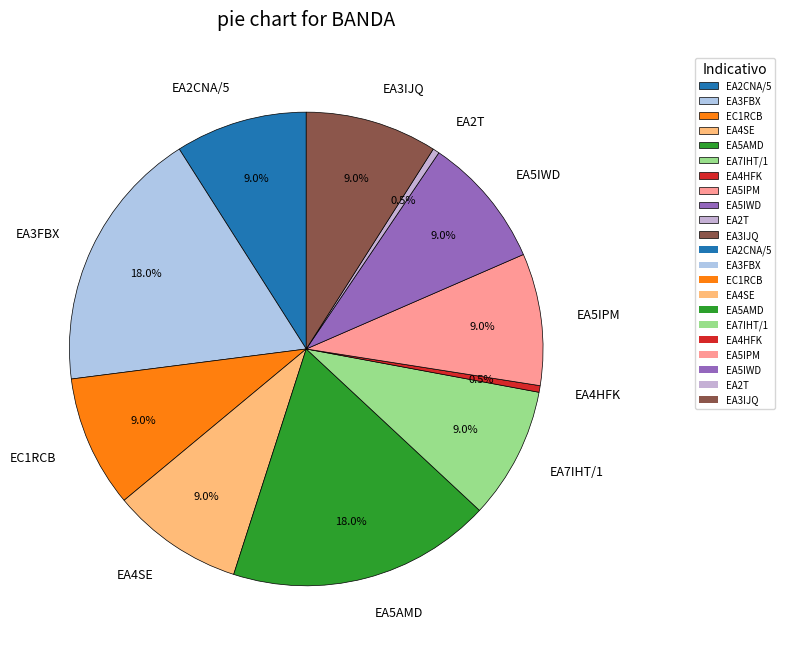

Is the sum of EA2CNA/5 and EA5IPM greater than half?

No